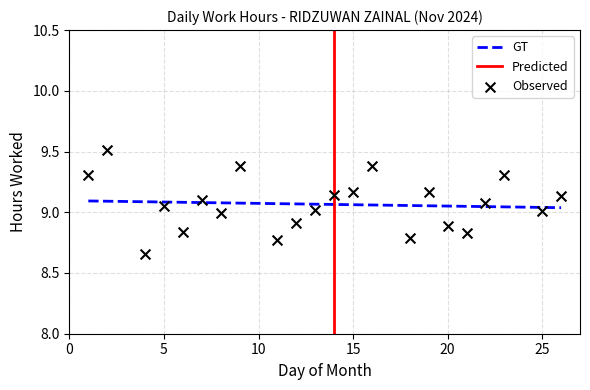

What is the change in value from 19 to 20?

-0.3